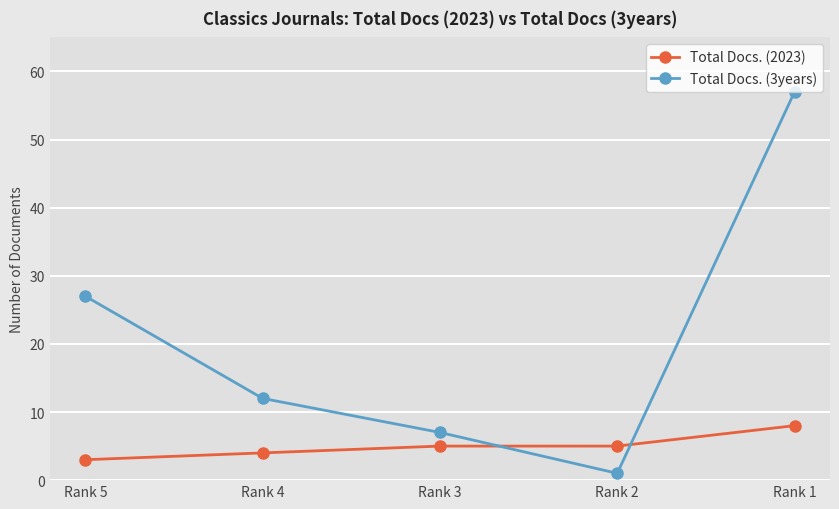

Which series has the largest range (max minus min)?

Total Docs. (3years)